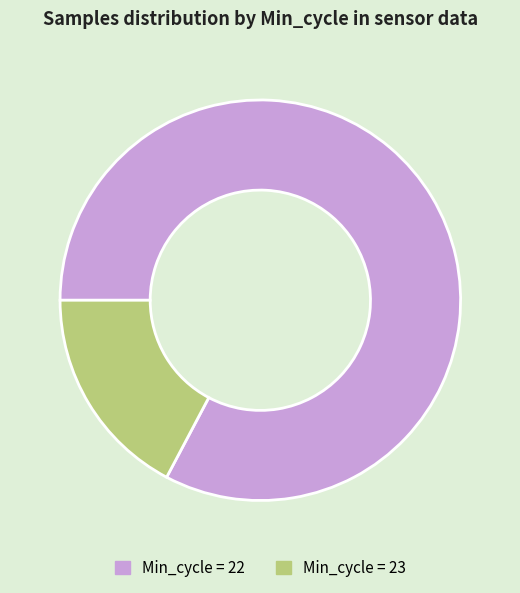

What is the majority slice?

Min_cycle = 22